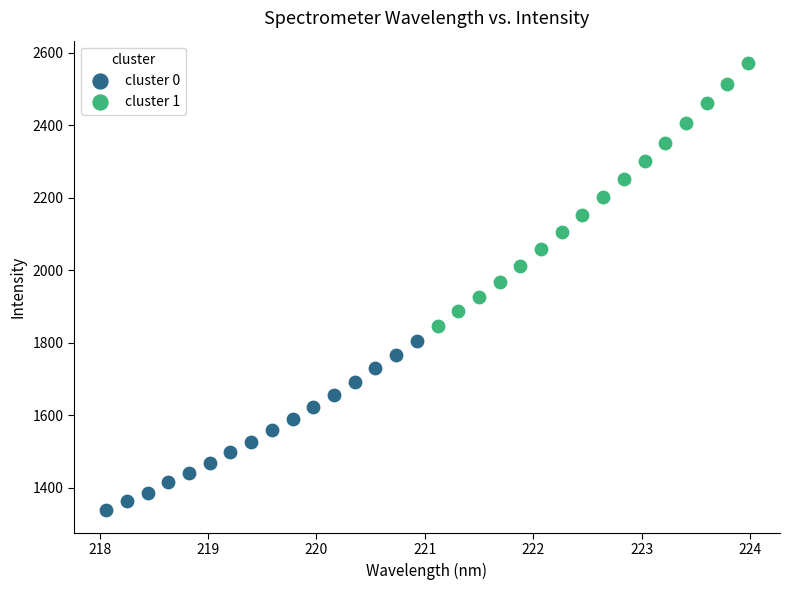

Which series contains the highest Y value?

cluster 1